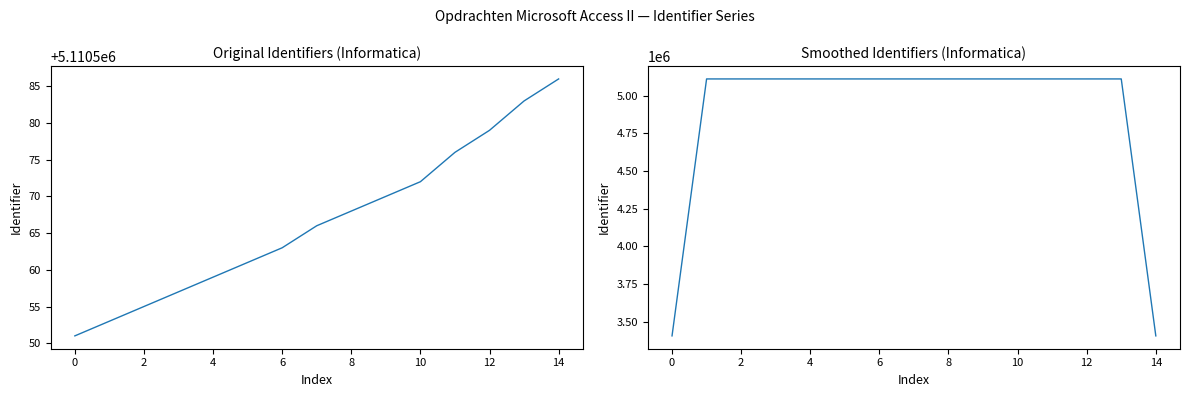

True or false: Identifier and Identifier (smoothed) cross at least once.

True